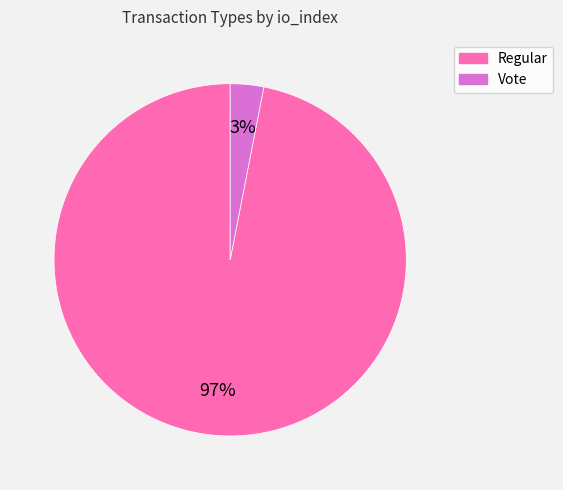

Rank the categories by value from highest to lowest.

Regular, Vote